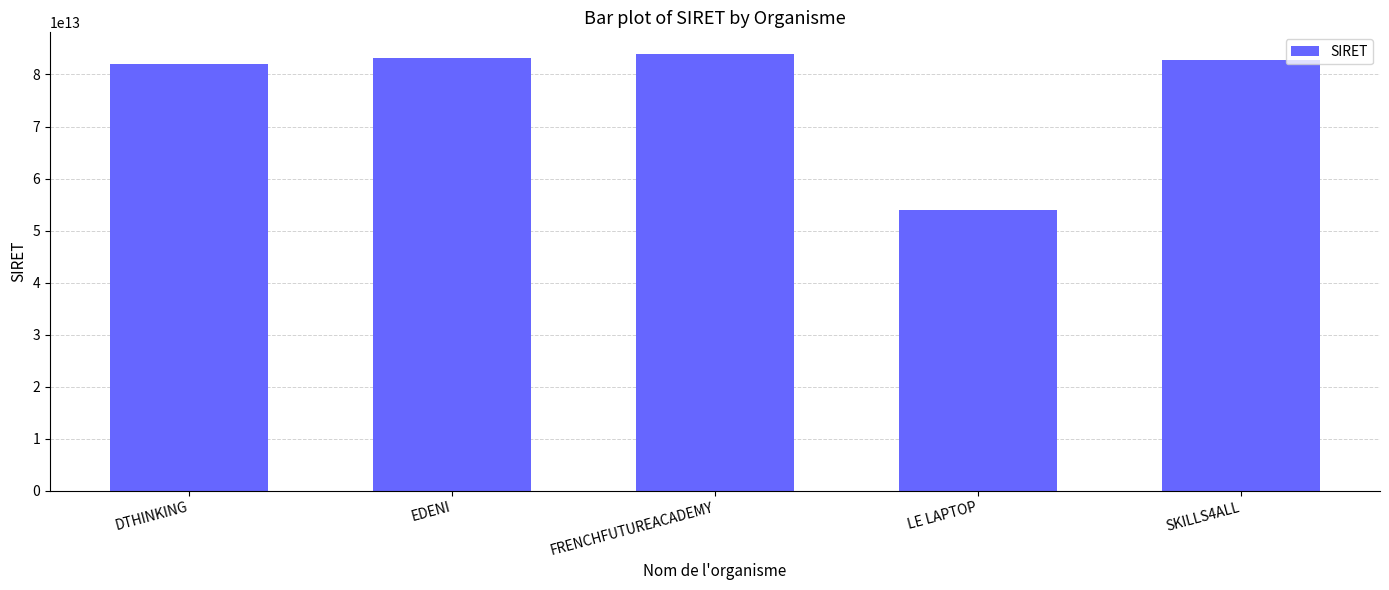

Which label corresponds to the smallest value in the chart?

LE LAPTOP